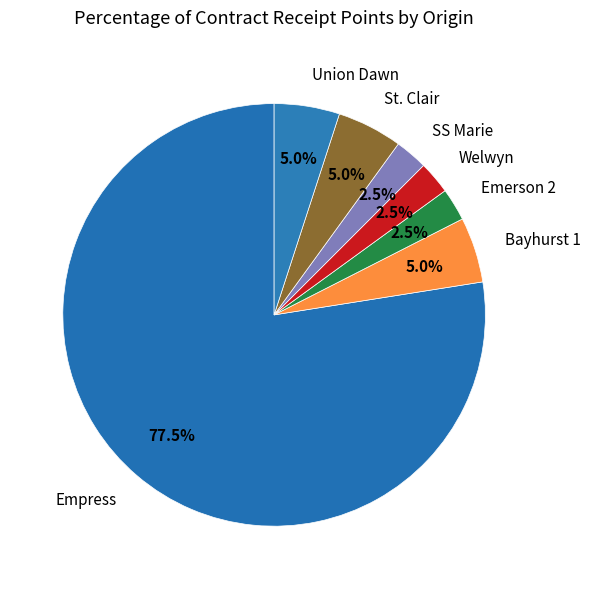

Is it true that SS Marie is 16% of the pie?

False